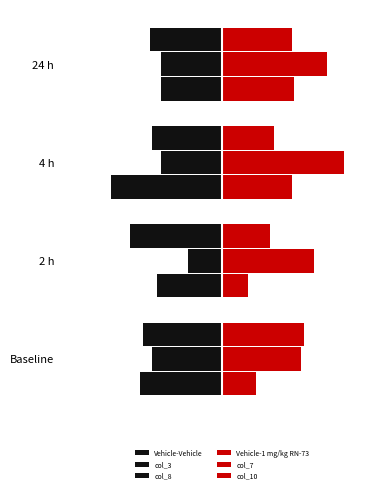

Rank the series by their maximum value, from lowest to highest.

col_8, Vehicle-Vehicle, col_3, Vehicle-1 mg/kg RN-73, col_10, col_7